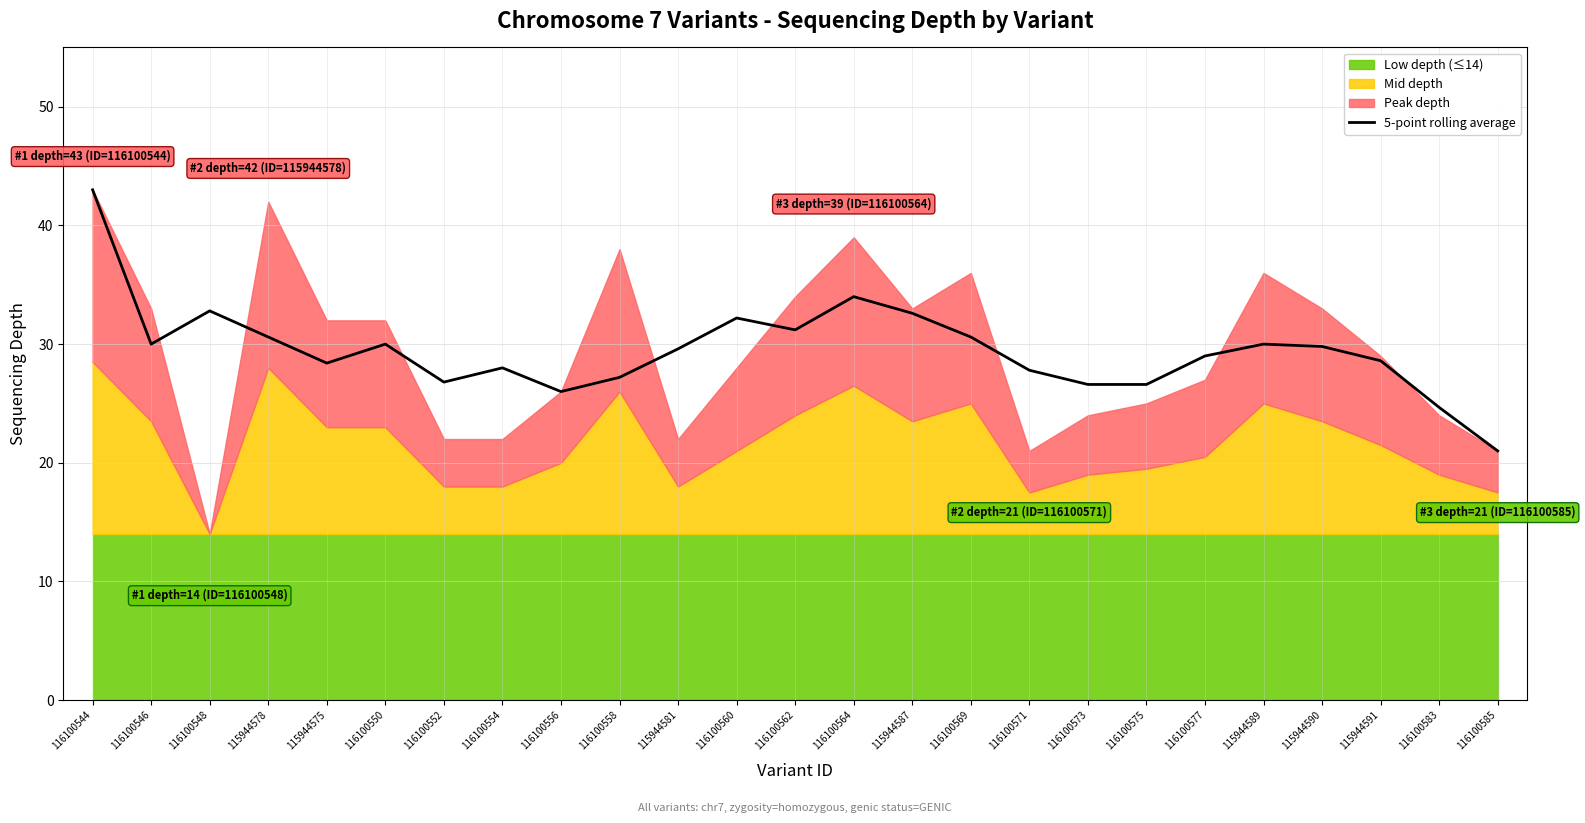

What is the sum of the values at 116100577 and 115944578?

59.6